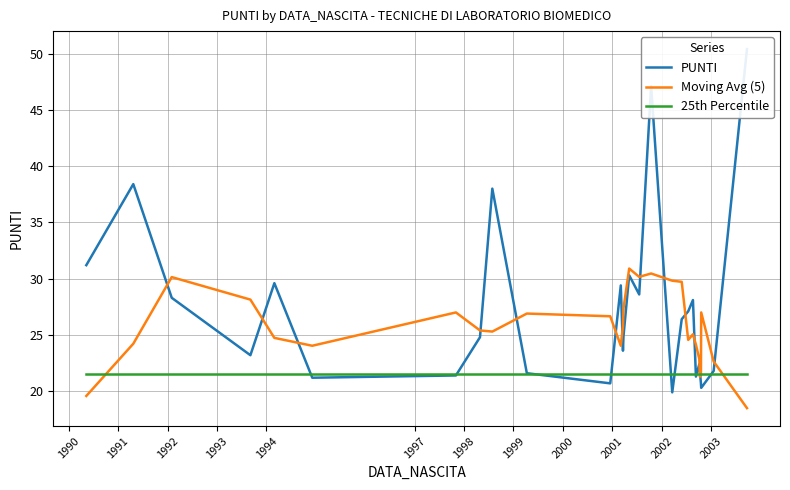

What is the maximum value for 25th Percentile?

21.6